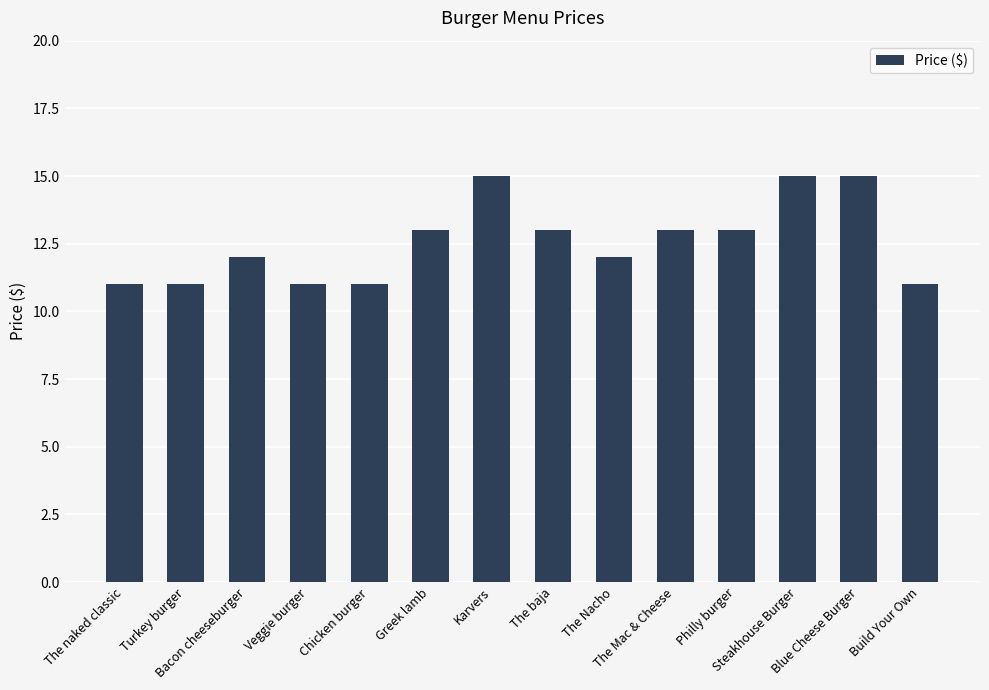

What is the greatest value displayed?

15